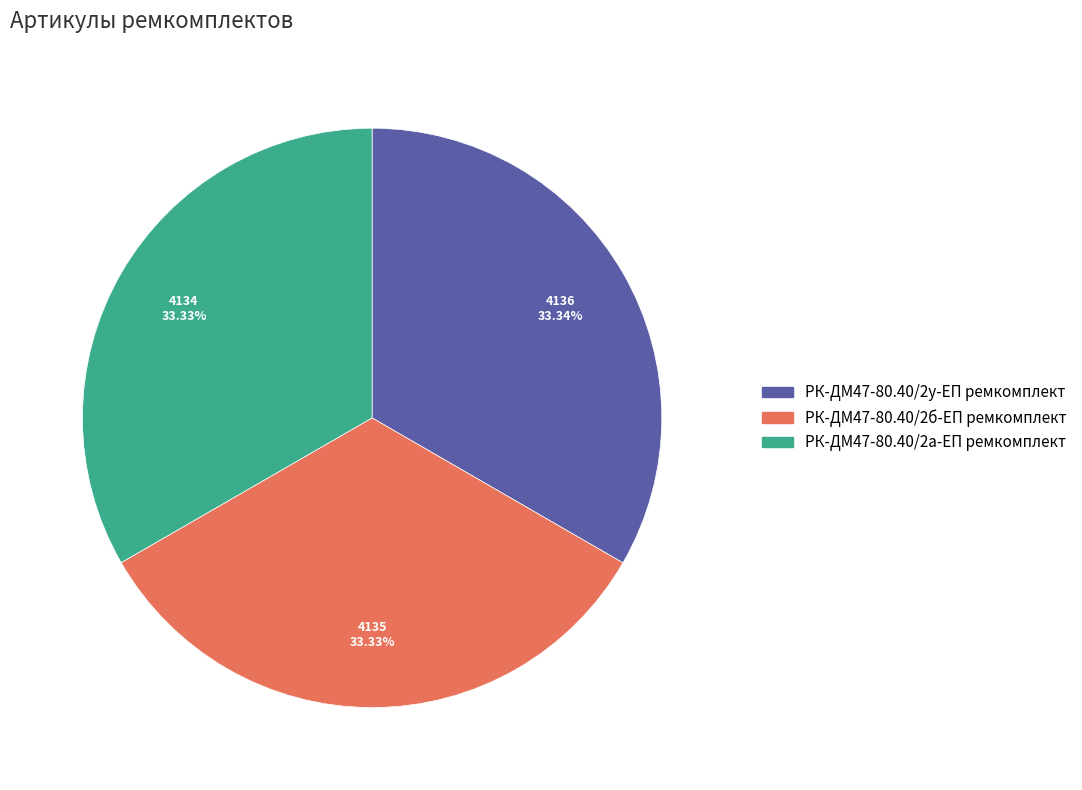

Combined, do РК-ДМ47-80.40/2у-ЕП ремкомплект and РК-ДМ47-80.40/2а-ЕП ремкомплект account for over 50%?

Yes